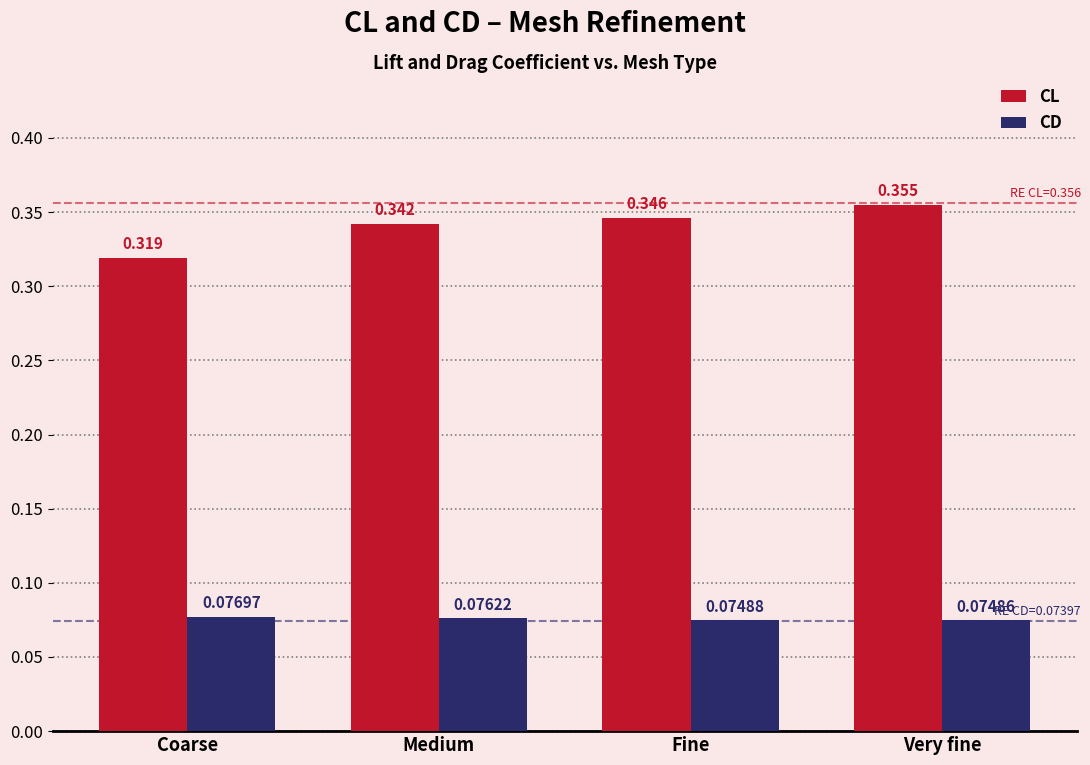

Which series has the largest range (max minus min)?

CL